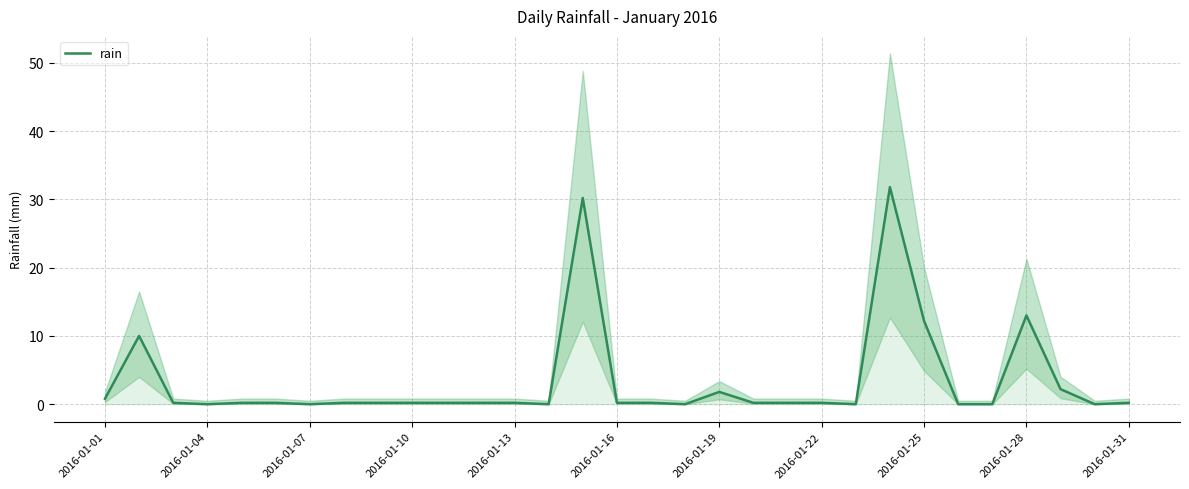

What is the sum of all values?

105.0